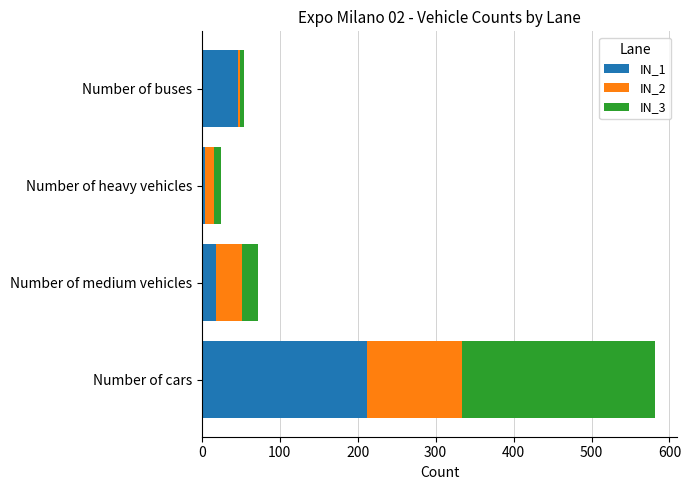

Is it true that IN_1 equals 325 at Number of cars?

False